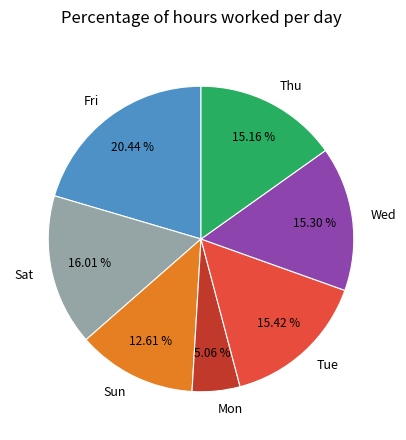

Count the number of slices in the pie.

7